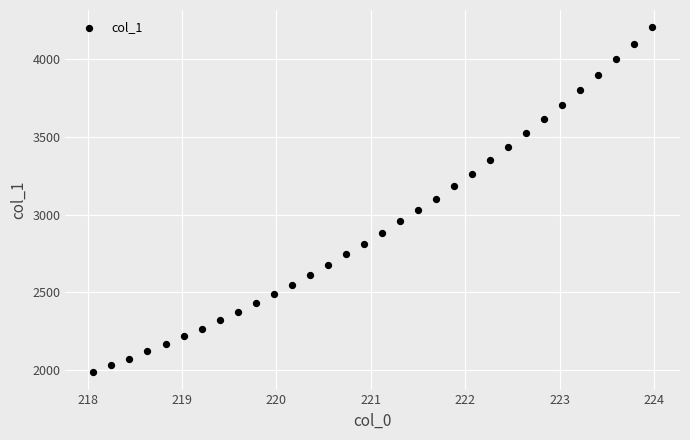

What is the range of Y values (max minus min)?

2218.1